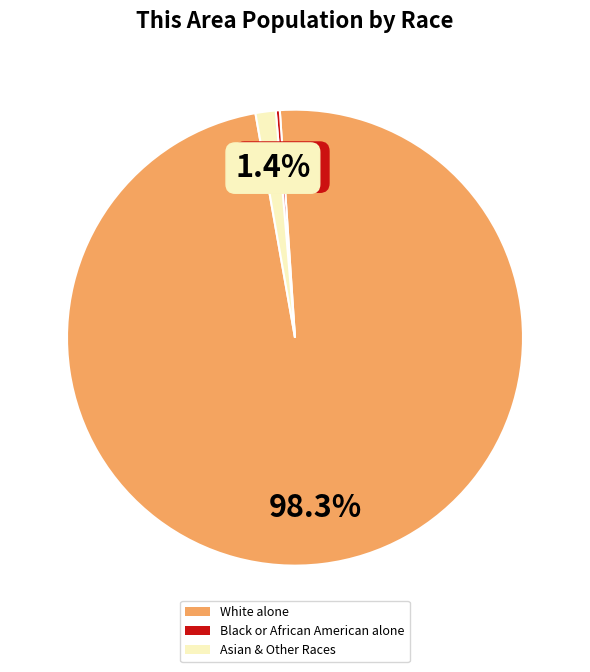

Count the number of slices in the pie.

3